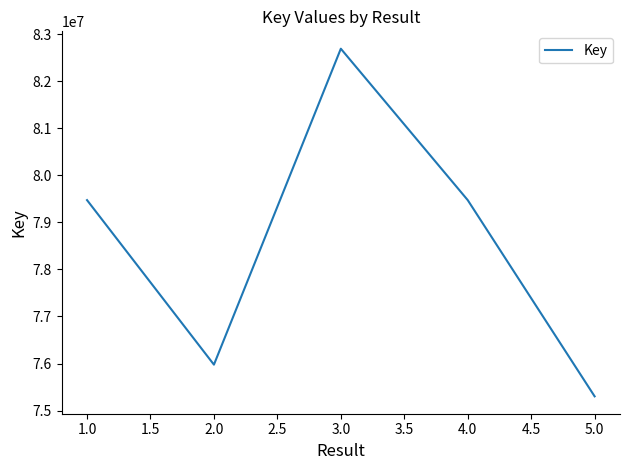

Is it true that the value at 5.0 is 103158105?

False